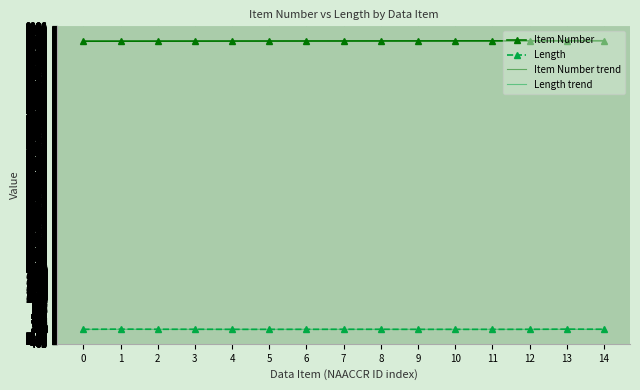

What is the difference between the second highest and minimum values in the Length trend series?

0.3